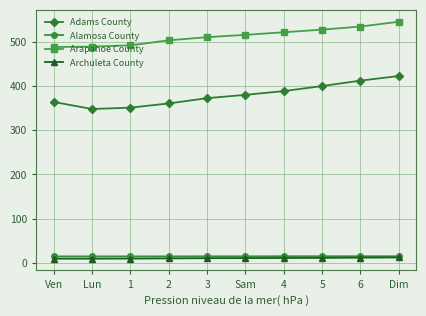

Which series has the largest total across all categories?

Arapahoe County